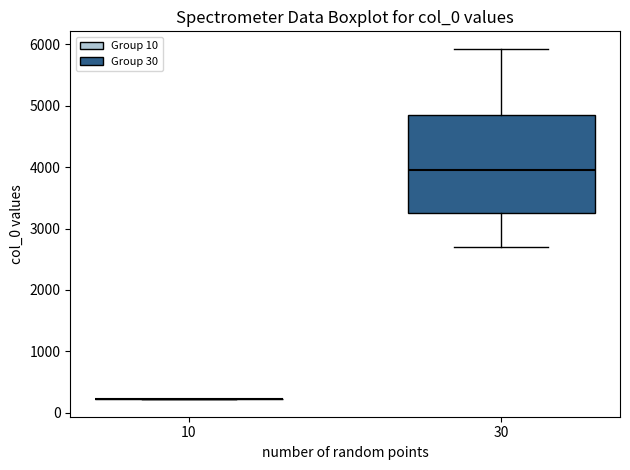

Reading left to right, transcribe this box plot: for each box, give where its median line is, the range the box spans, and where its two whiskers end, as read against the y-axis. The values are not printed on the chart, so give them approximately, as read against the axis.

10: box collapsed to a line at 200, whiskers 200 to 200
30: median 4000, box 3200 to 4800, whiskers 2700 to 5900